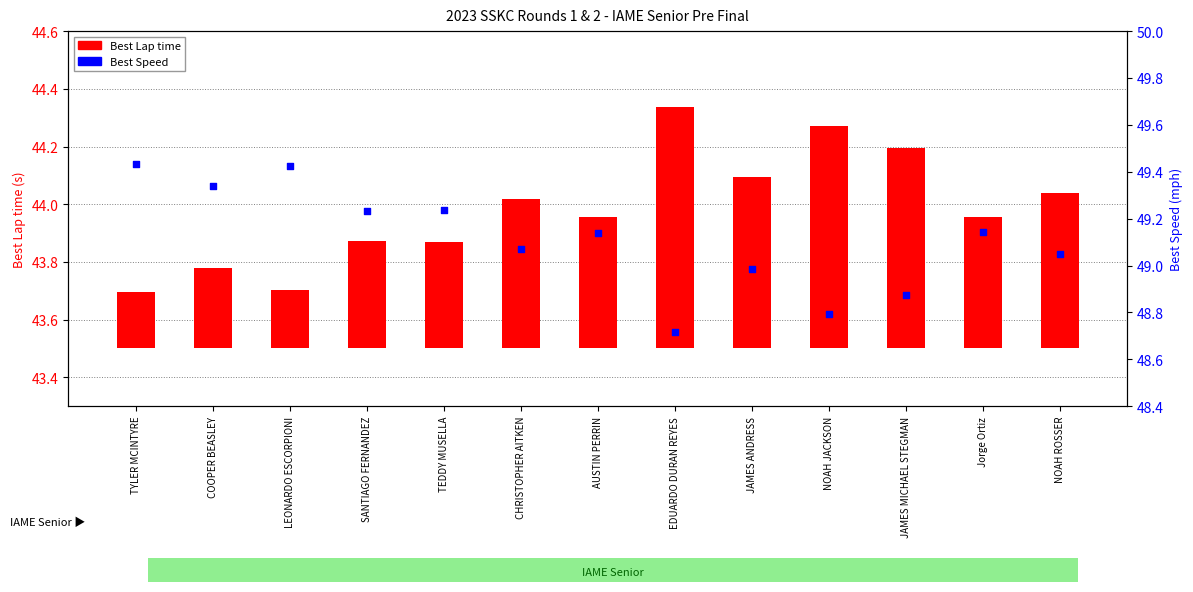

Approximately how many times larger is the value at AUSTIN PERRIN compared to Jorge Ortiz?

1.0